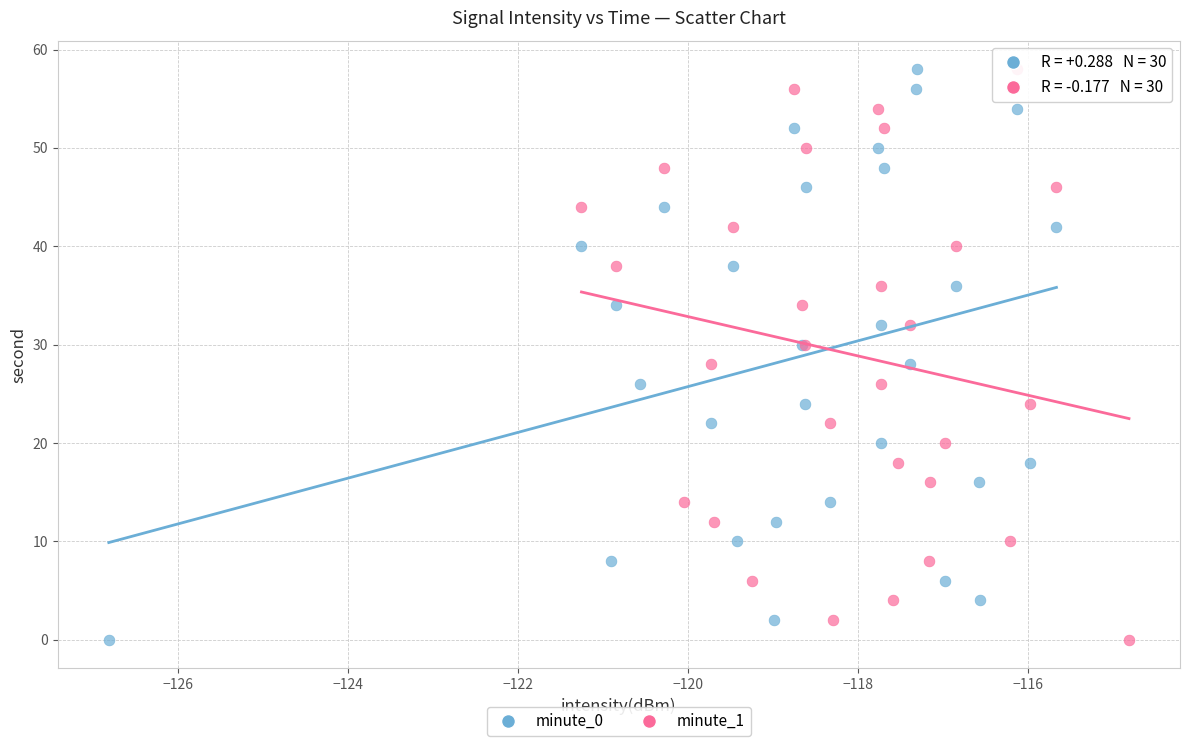

What are all the series names shown in the legend?

minute_0, minute_1